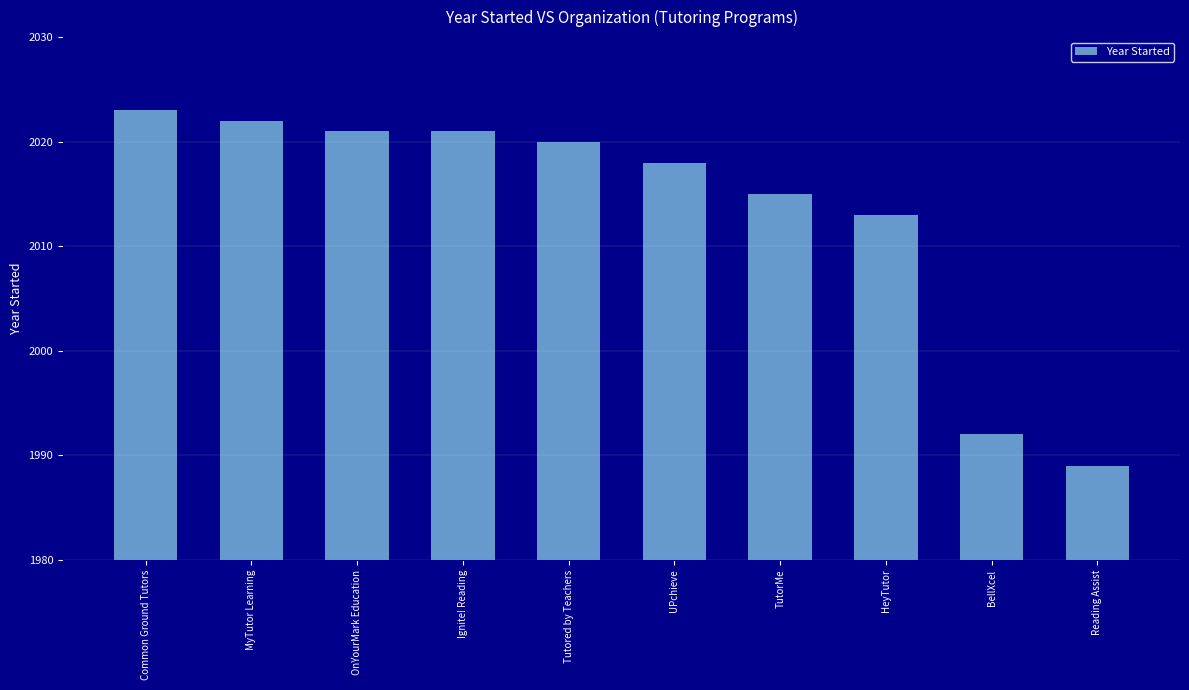

How many distinct data groups are displayed?

1